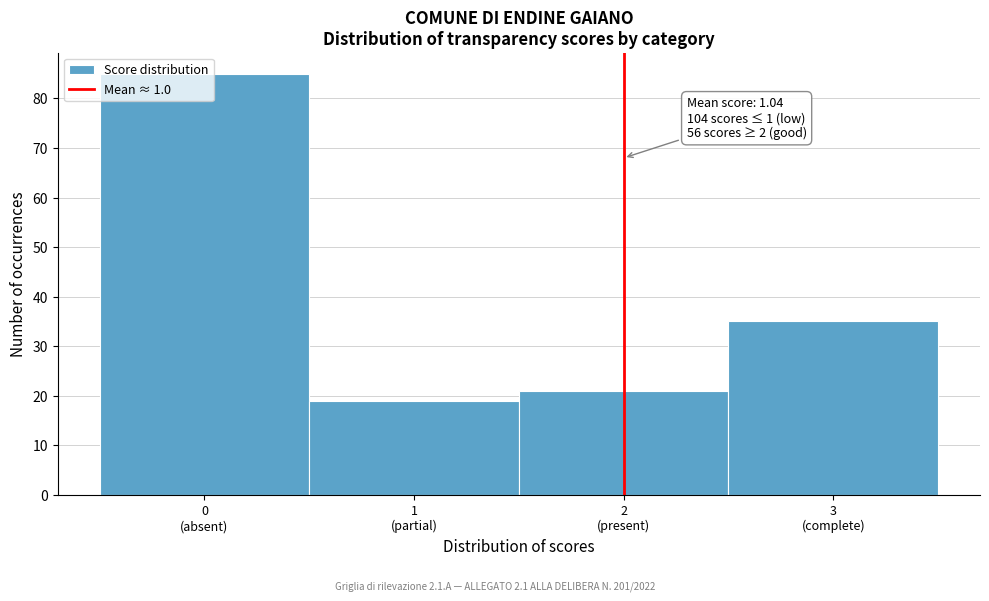

What is the sum of all values?

160